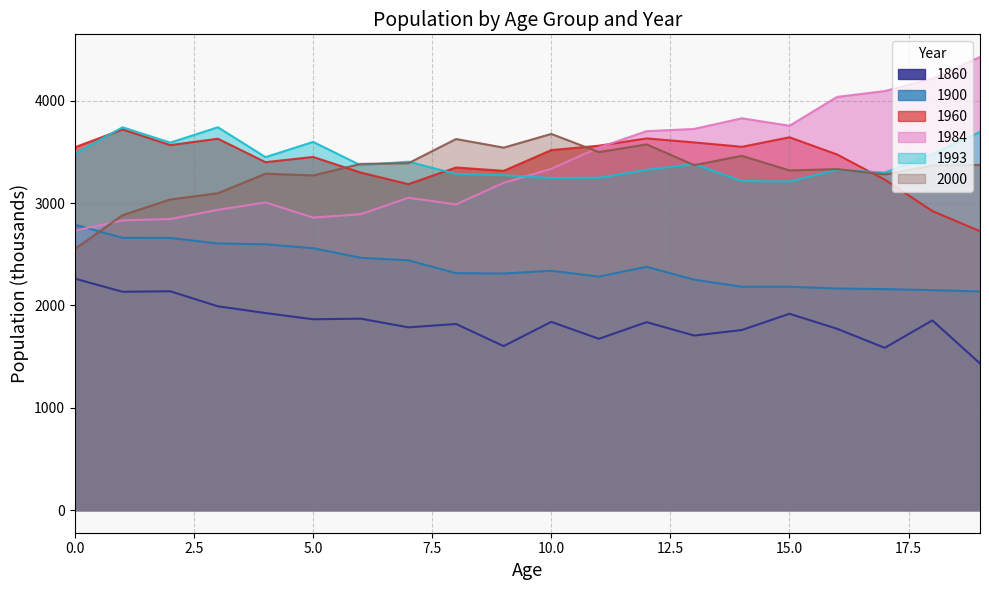

True or false: 1984 has a value of 1479 at 9.

False